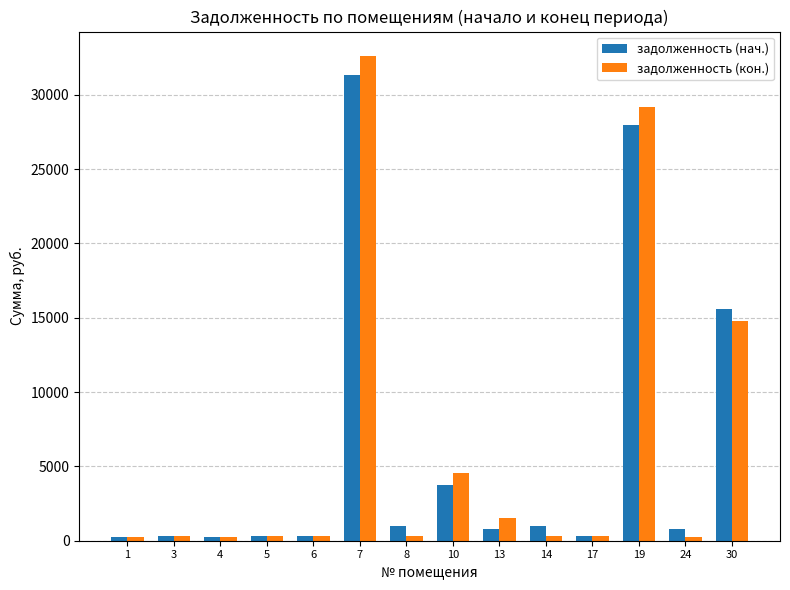

Which series has the largest range (max minus min)?

задолженность (кон.)